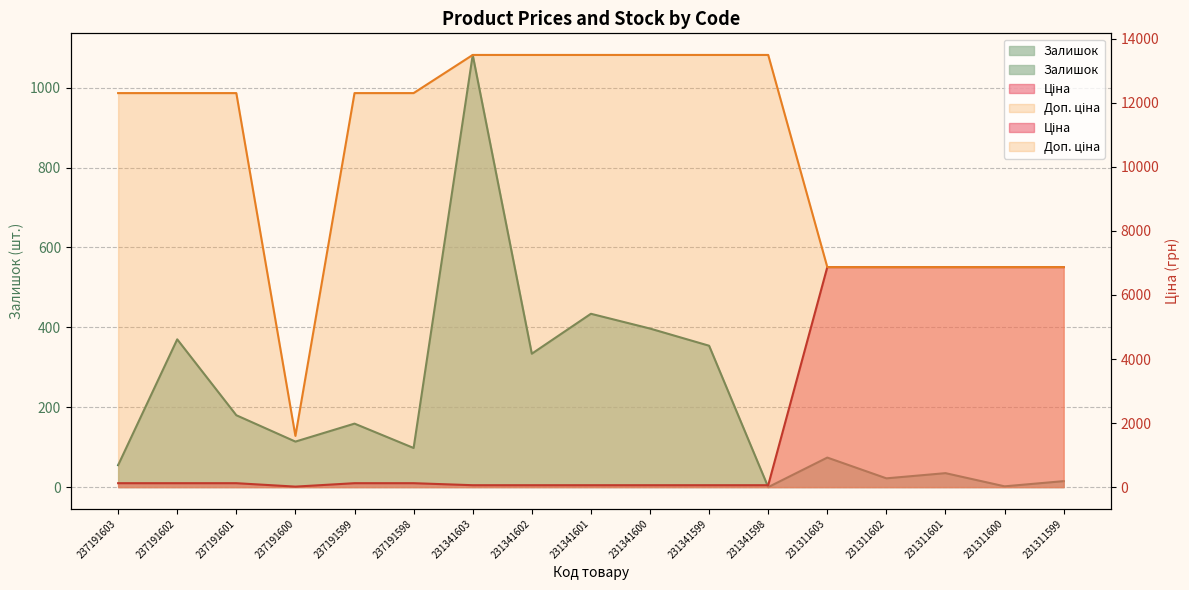

What is the spread (max minus min) of values at 231341602?

13433.3